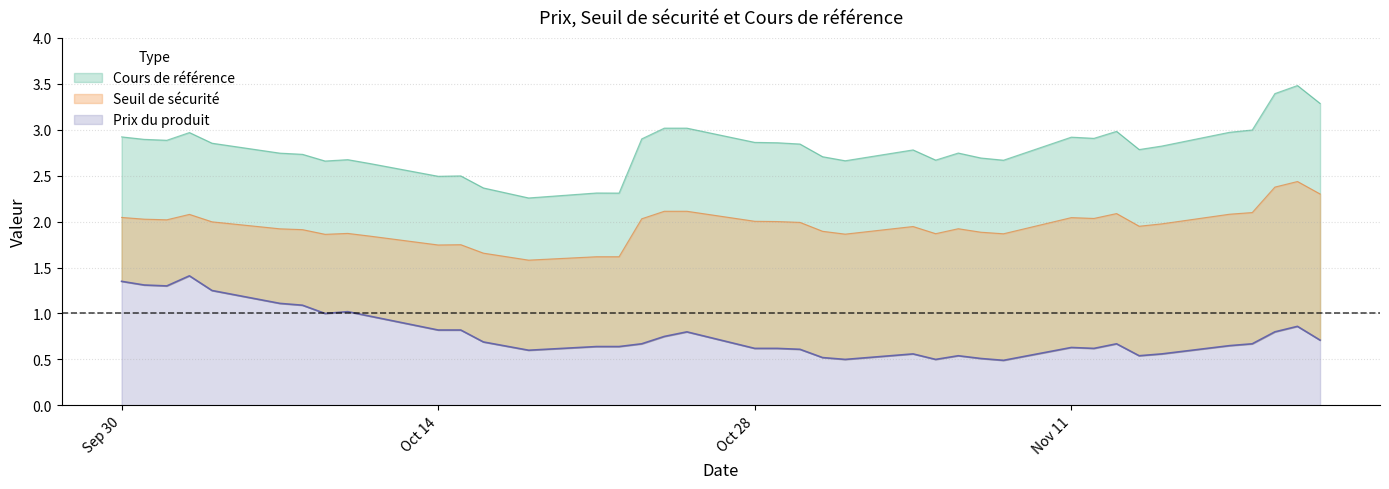

Is it true that Prix du produit equals 0.7 at 2024-11-06?

False